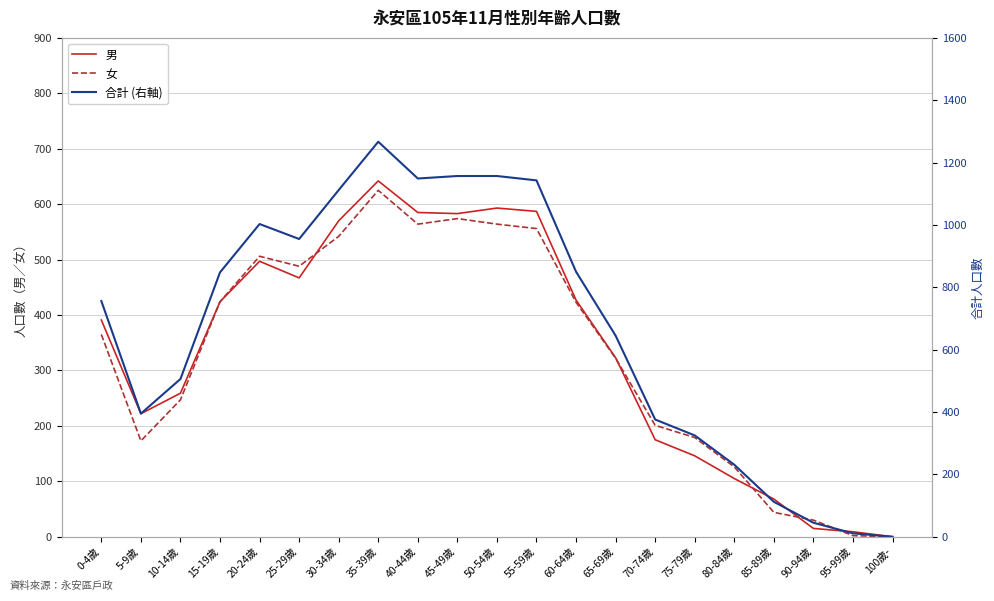

At how many categories does at least one series exceed 307?

16